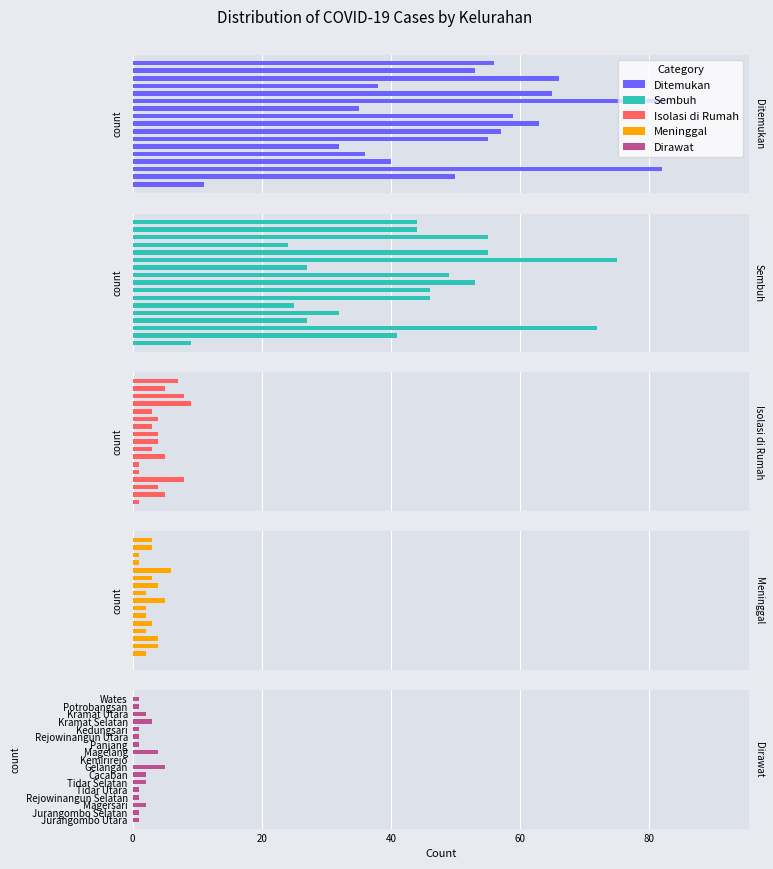

Is it true that Meninggal equals 4 at 10?

True